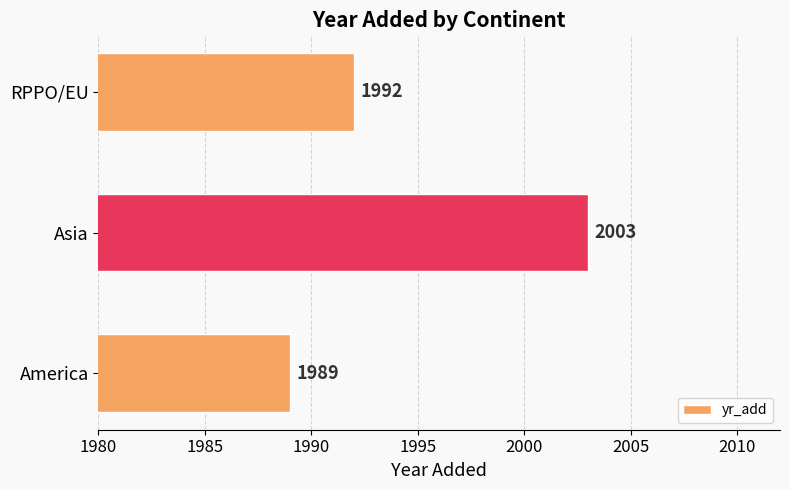

How many distinct data groups are displayed?

1